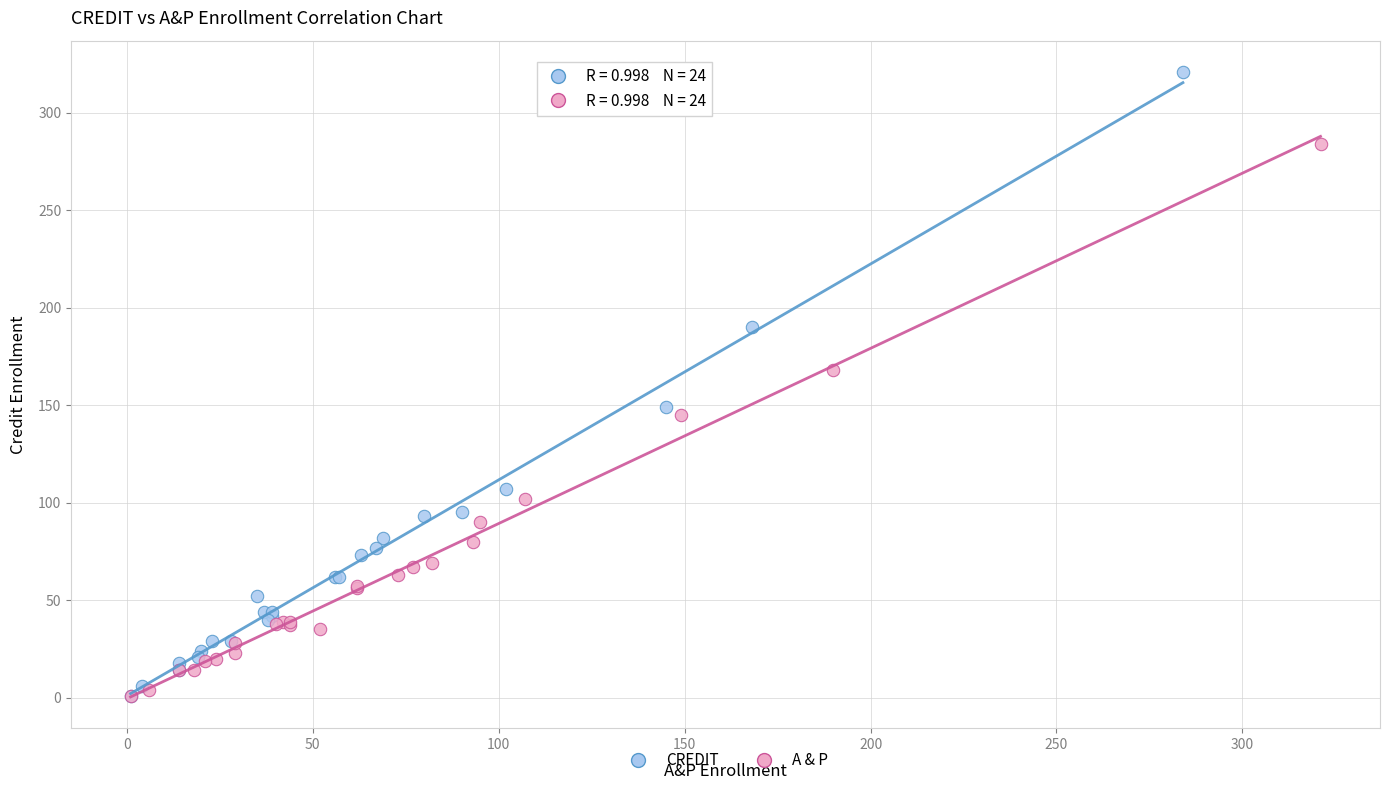

Which series has the largest Y range (max minus min)?

CREDIT